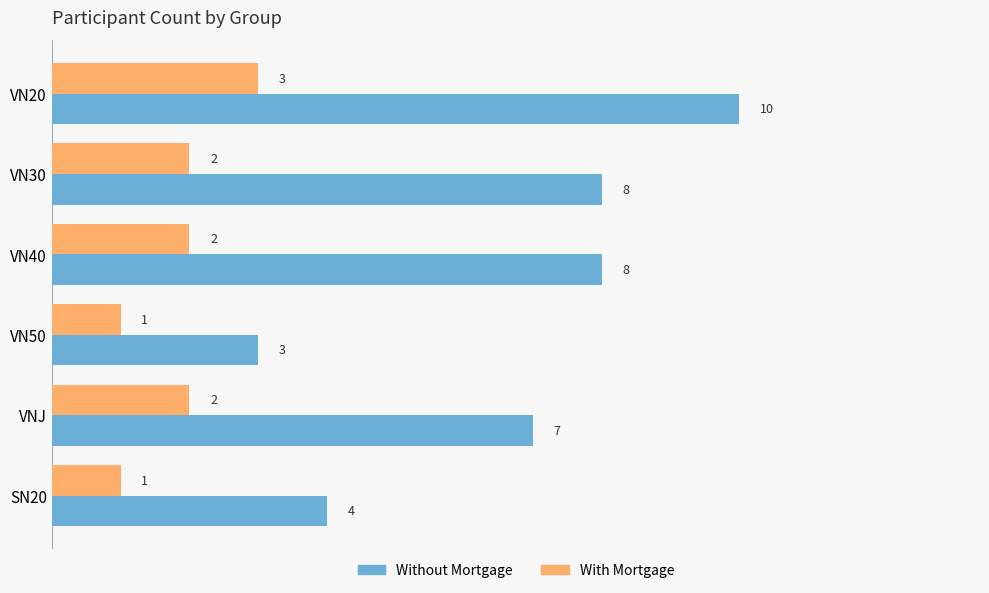

What is the difference between the highest and lowest values at VN20?

7